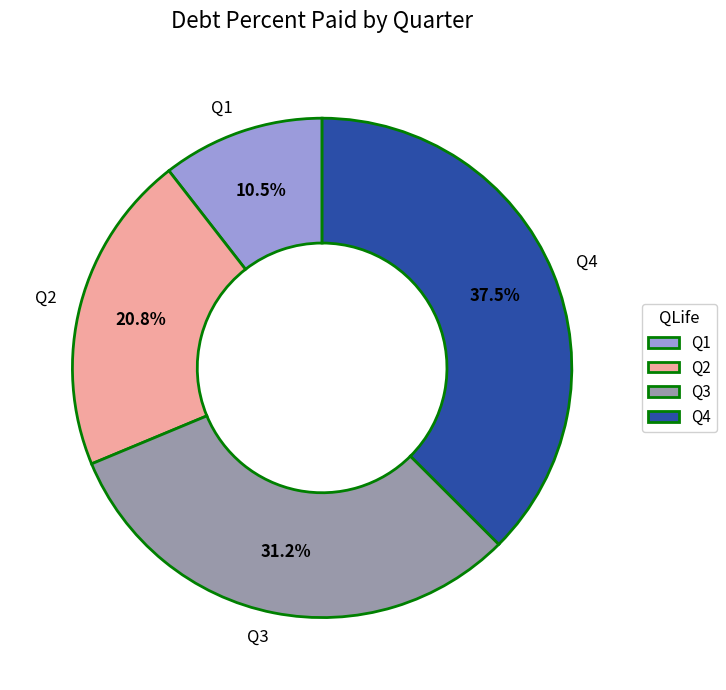

Count the number of slices in the pie.

4